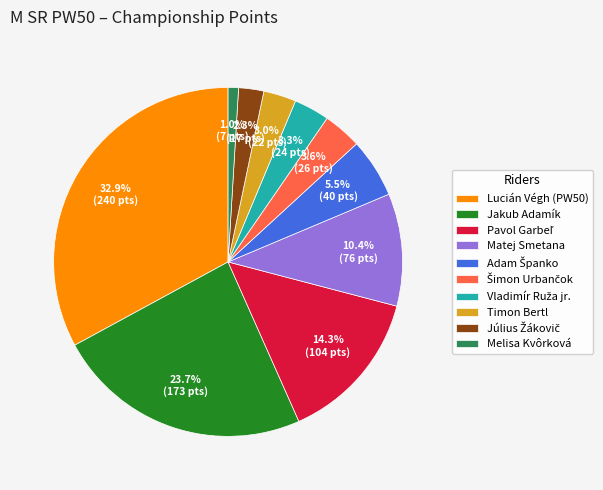

Count the number of slices in the pie.

10